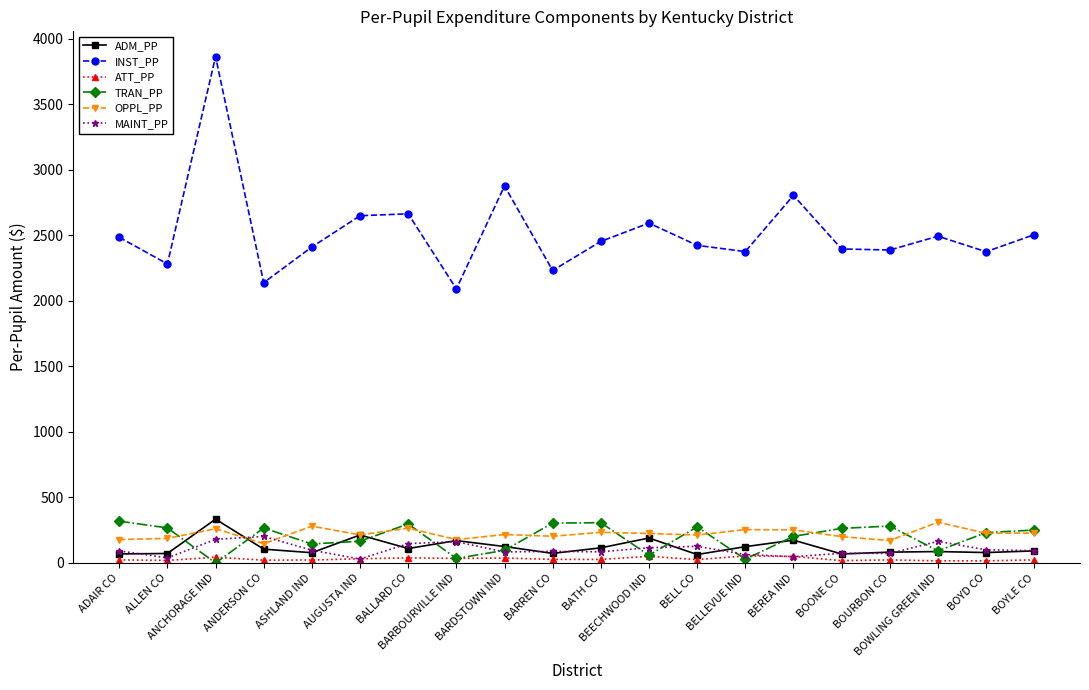

At which label does INST_PP first exceed 2453?

ADAIR CO